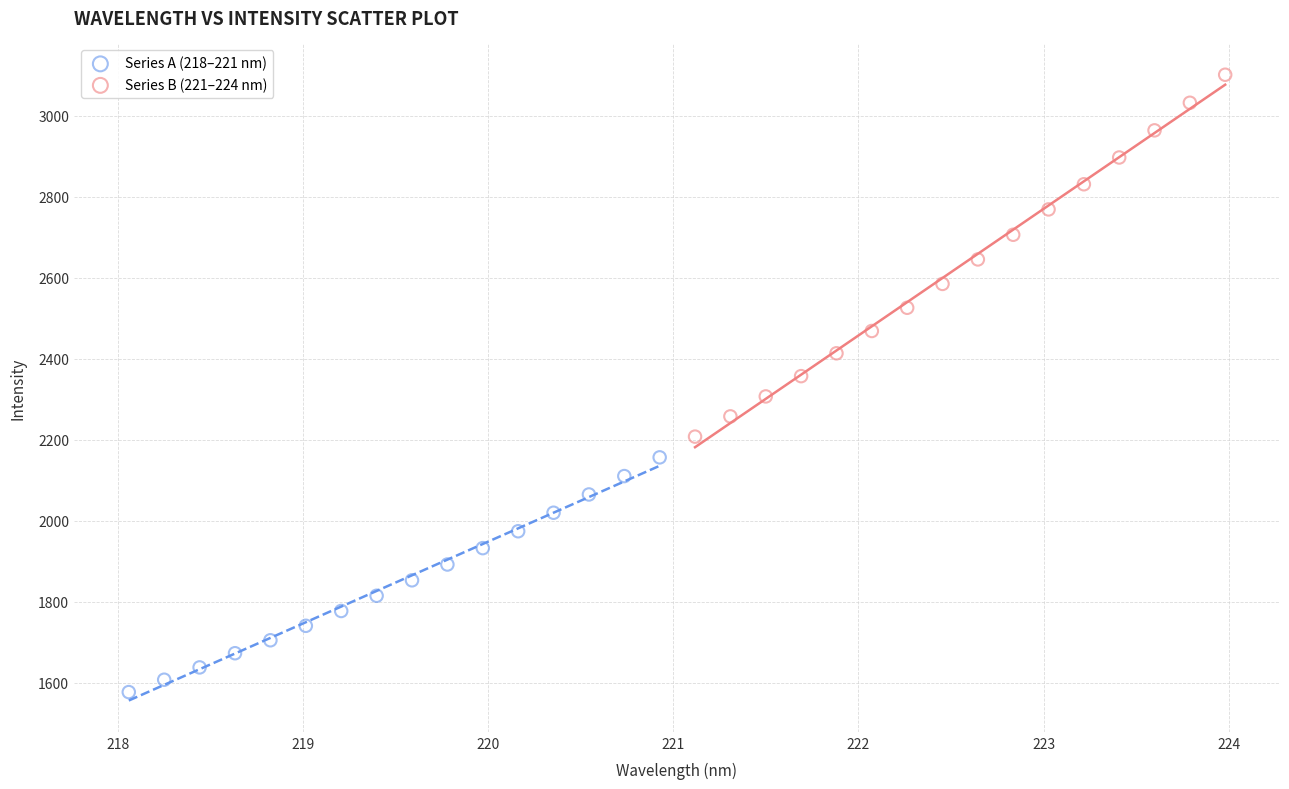

Which series contains the lowest Y value?

Series A (218–221 nm)